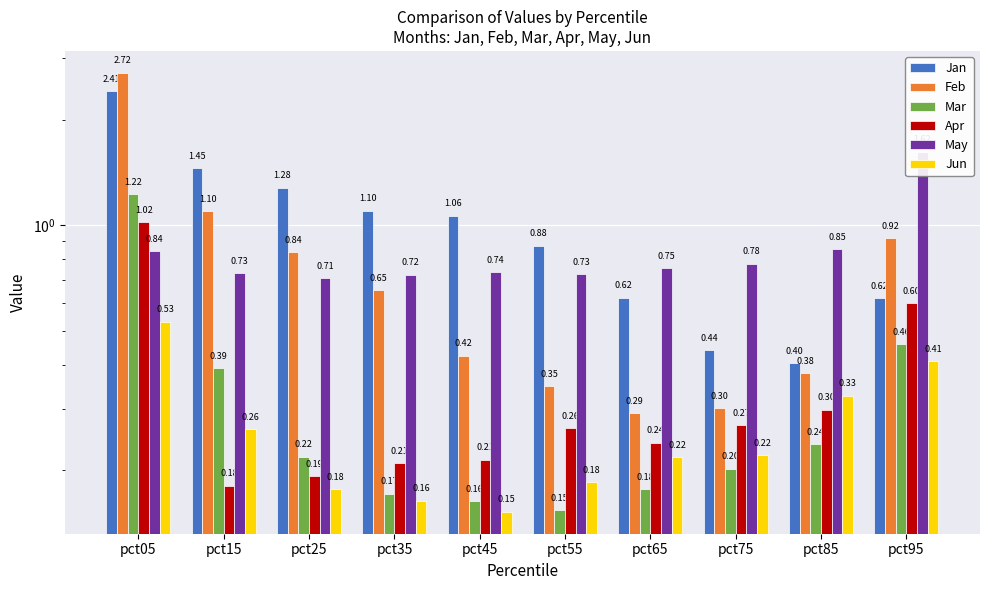

Which has a higher value, pct35 or pct55?

pct35